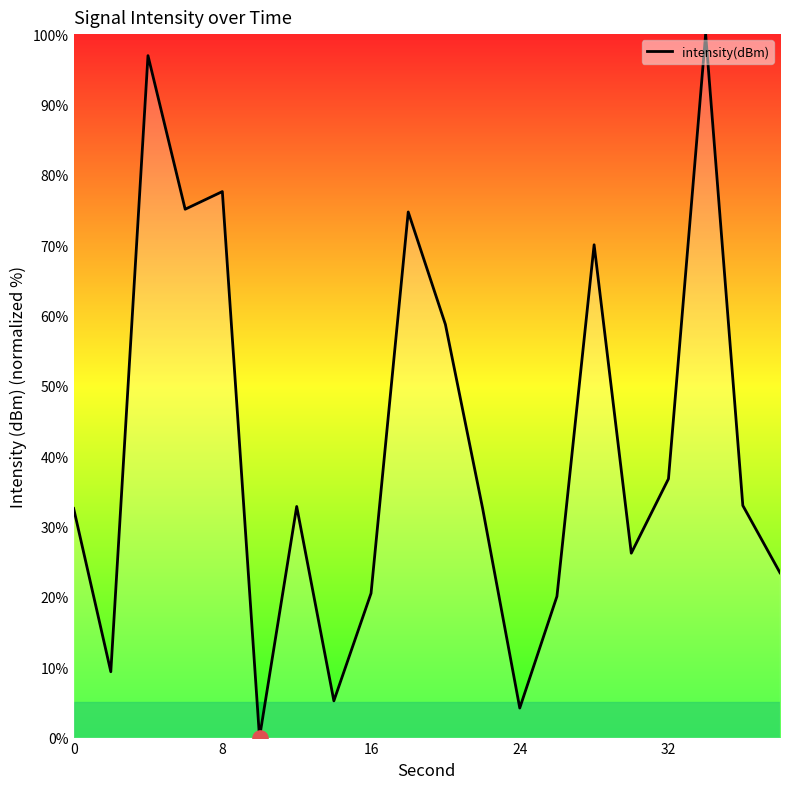

What is the difference between the maximum and minimum values?

100.0